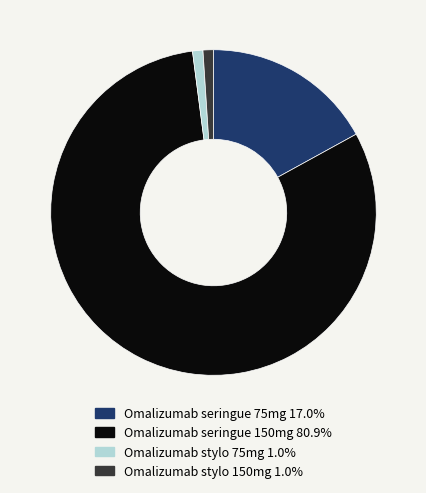

What is the largest slice in the pie chart?

Omalizumab seringue 150mg